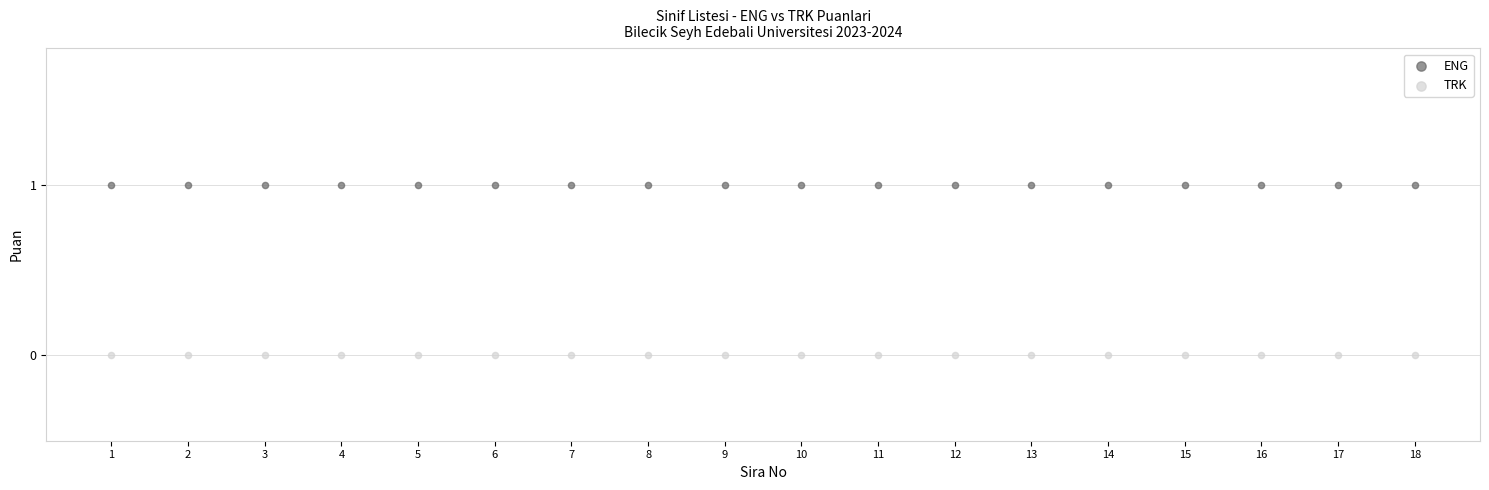

What are all the series names shown in the legend?

ENG, TRK